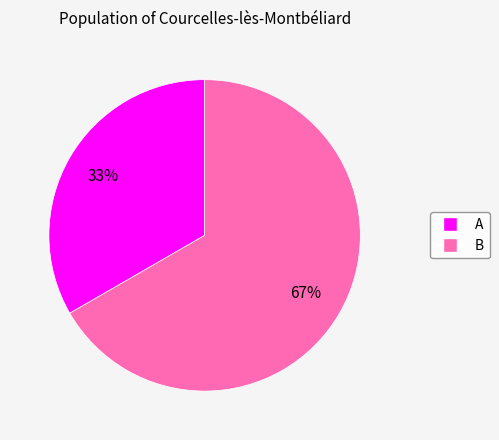

Between B and A, which is larger?

B